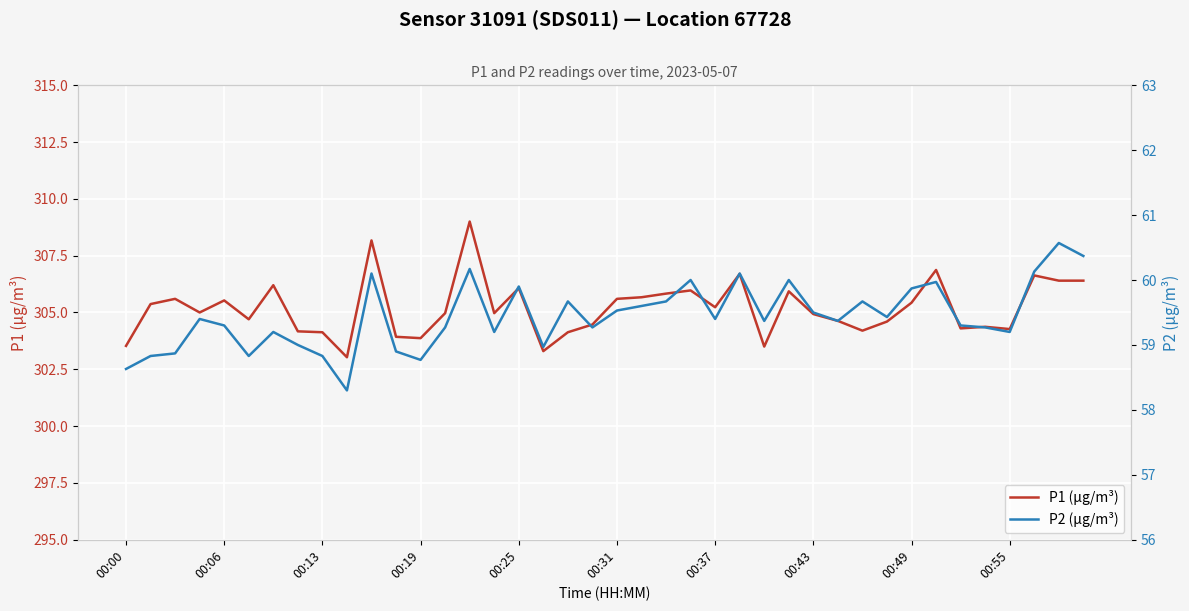

What is the value of the P2 (µg/m³) point at the 27th from the left?

59.4